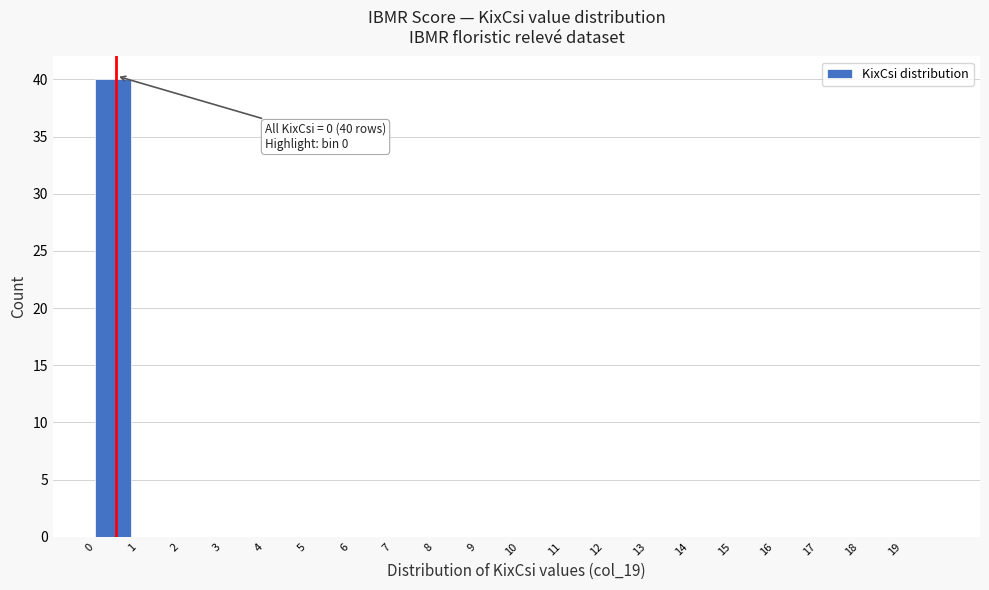

Which range on the x-axis has the tallest bar?

0 to 1